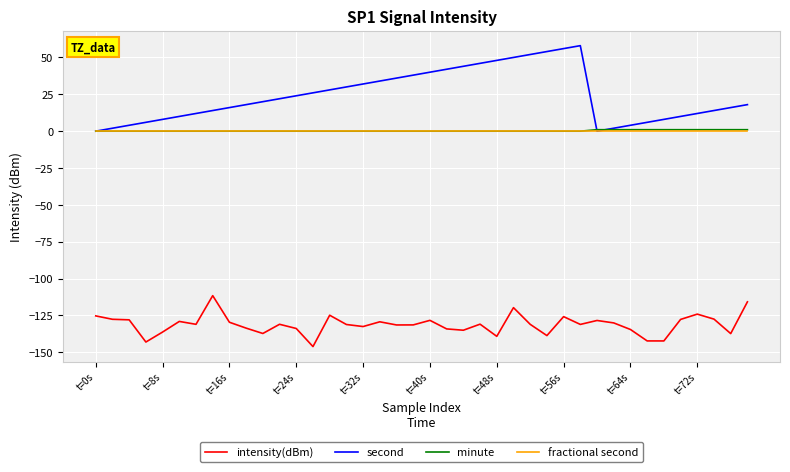

Which series has the largest total across all categories?

second